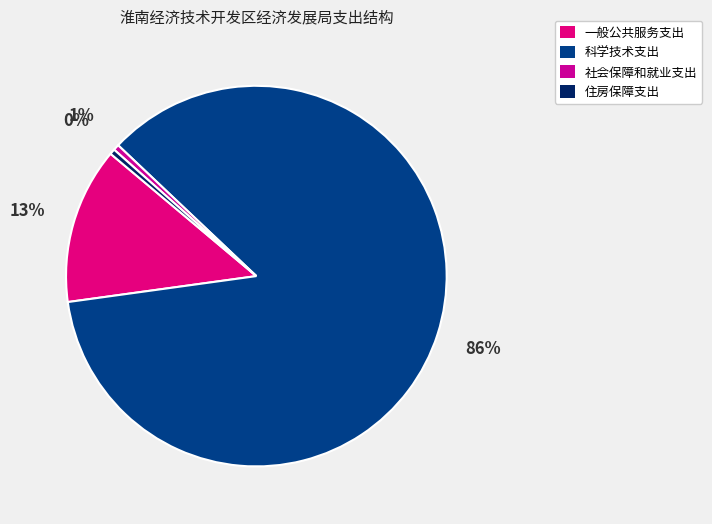

How many slices are in this pie chart?

4